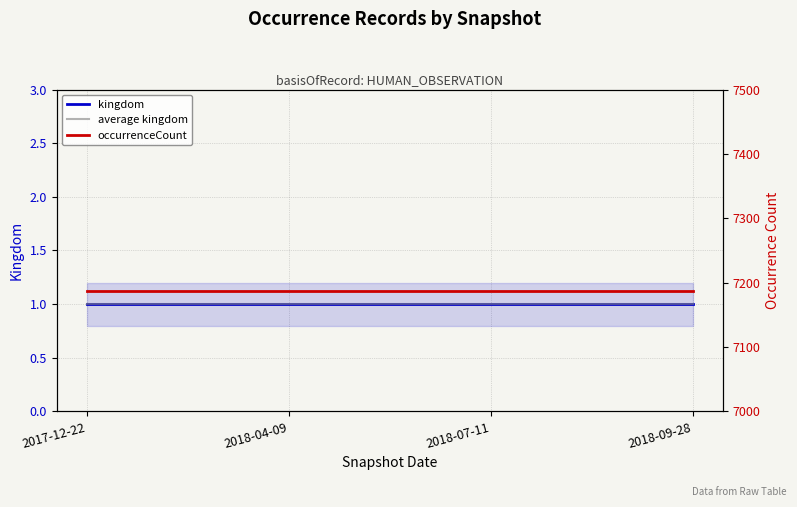

What is the value of the occurrenceCount point at the 4th from the left?

7187